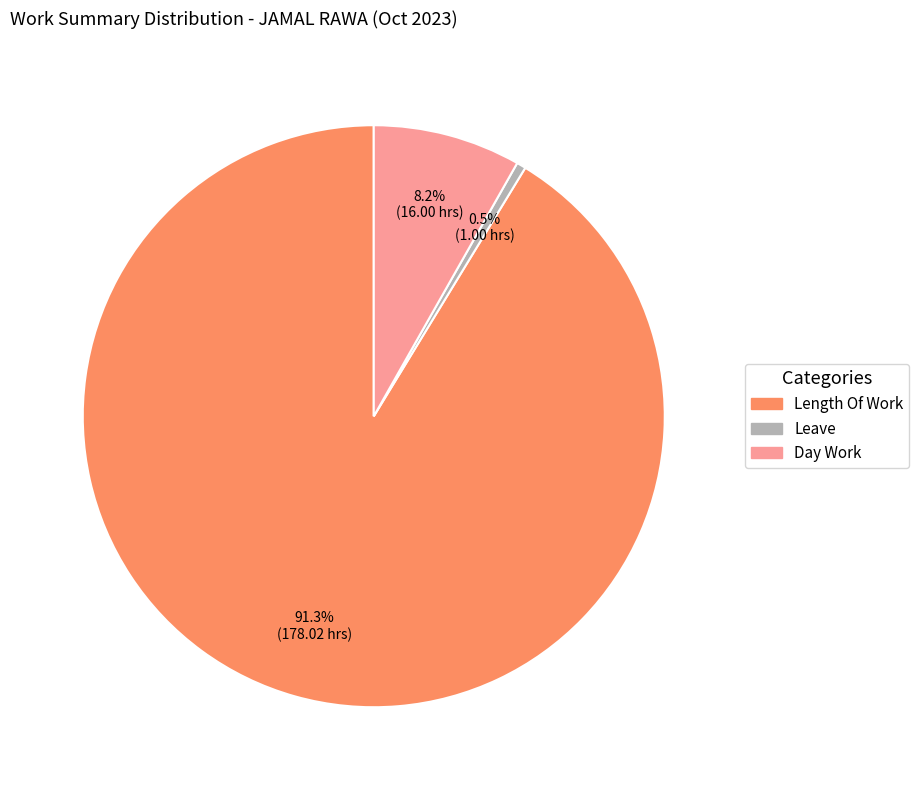

Is there any slice that represents more than half of the pie?

Yes